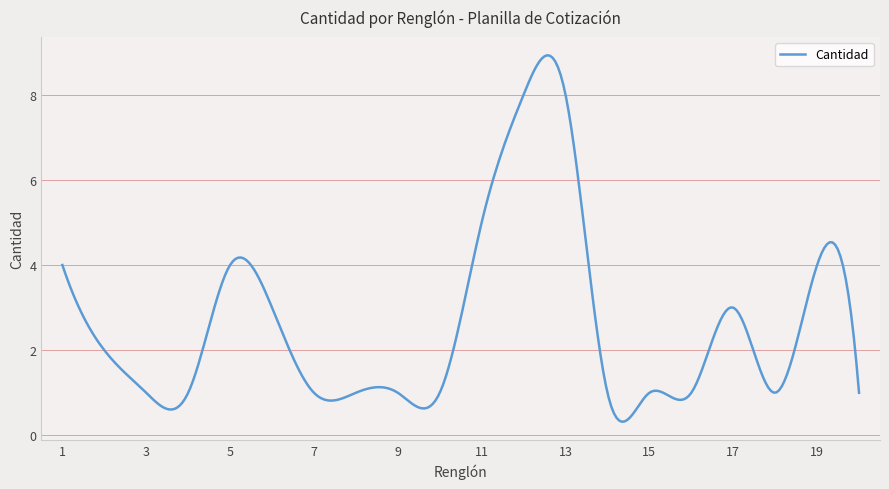

What is the maximum value shown in the chart?

8.9